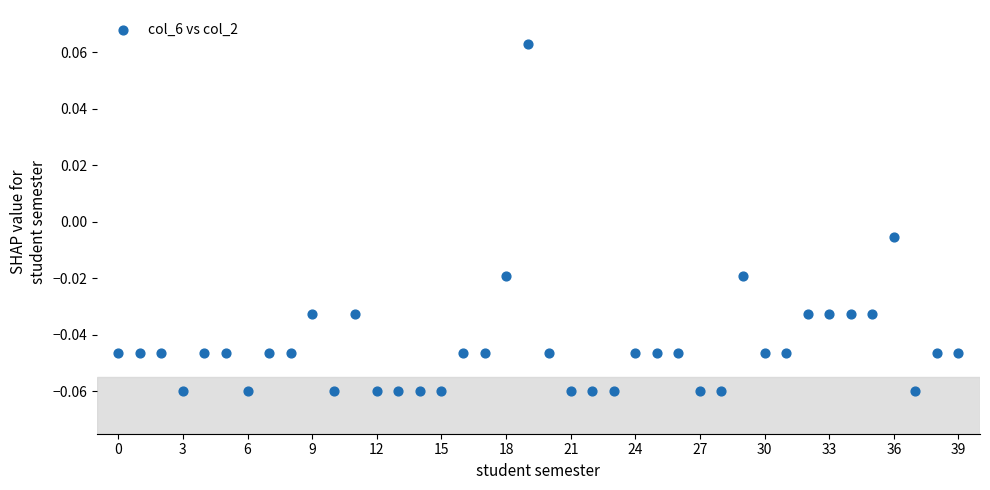

How many data points are displayed?

40